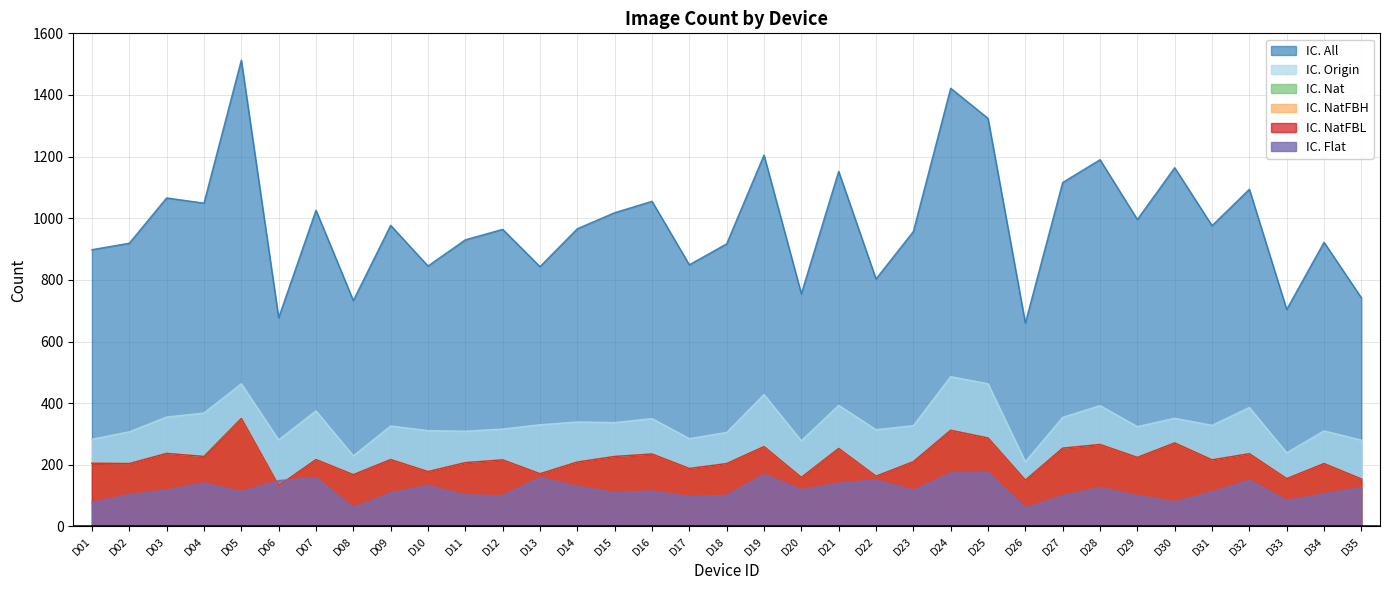

What value does the IC. NatFBH series have at D20, to the nearest 10?

160